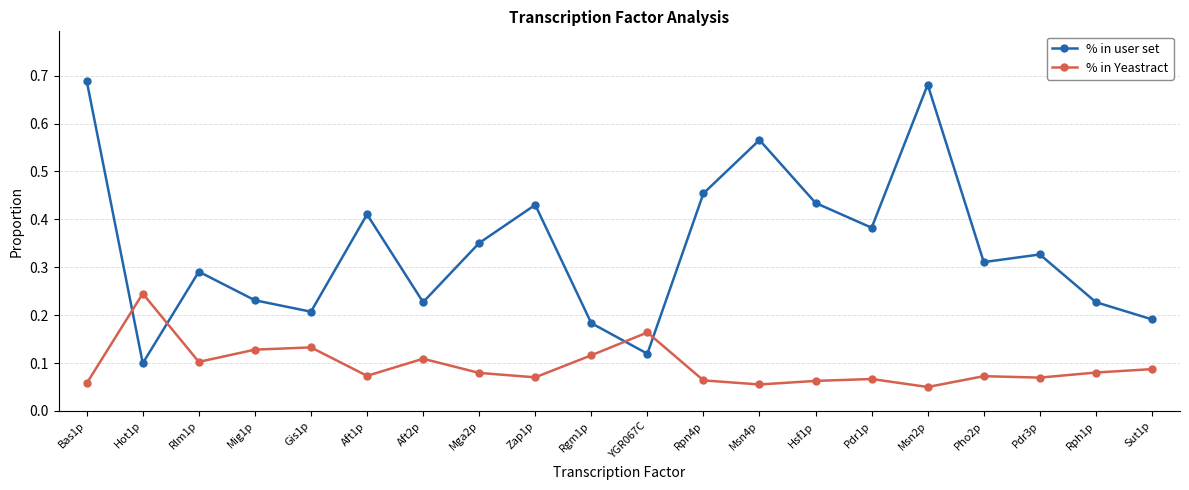

Where is % in user set nearest to the value 0?

Hot1p